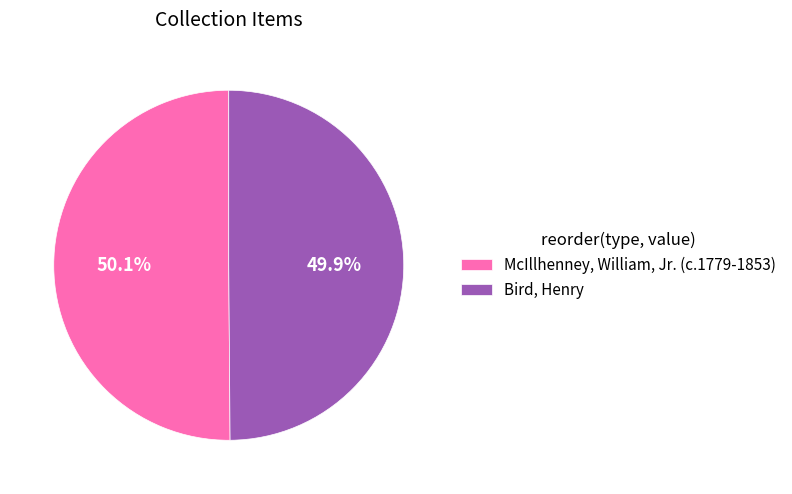

What is the ratio of the value at Bird, Henry to the value at McIllhenney, William, Jr. (c.1779-1853)?

1.0